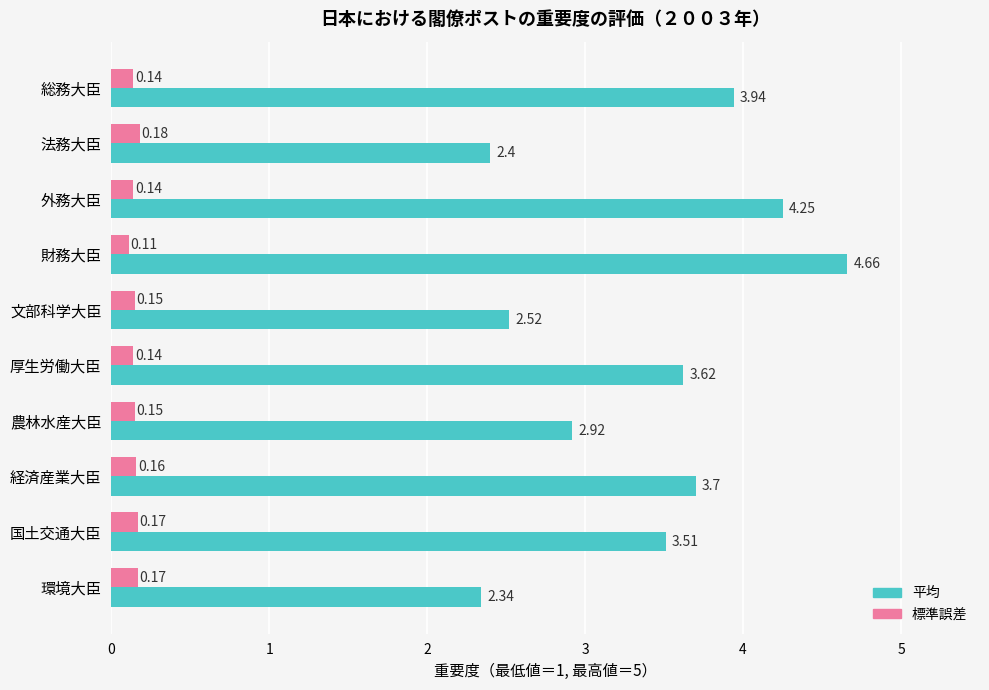

List the series in order of their overall mean, lowest first.

標準誤差, 平均